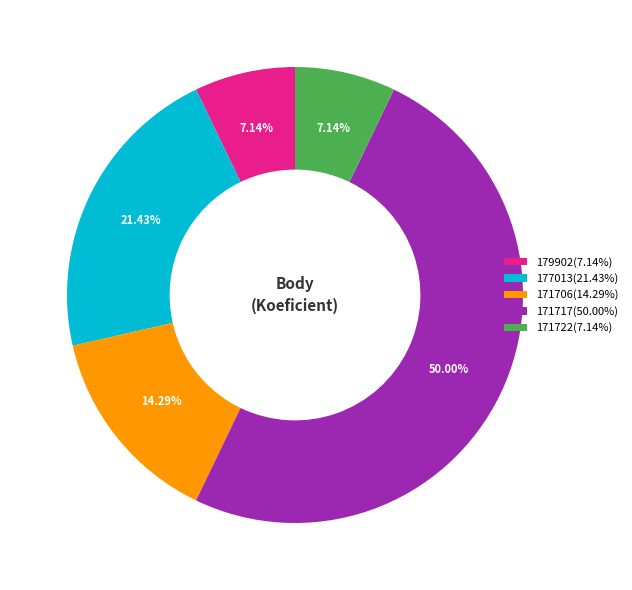

To the nearest percent, what is the average slice percentage?

20%